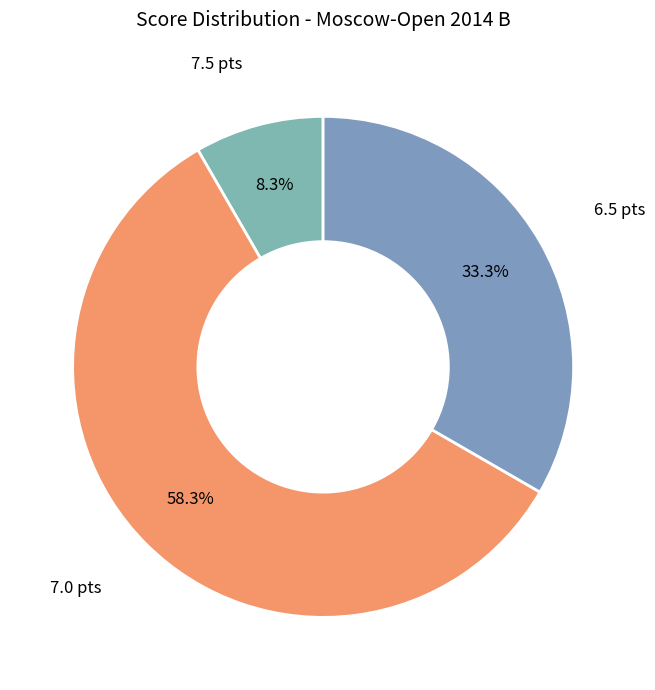

To the nearest percent, what is the average slice percentage?

33%